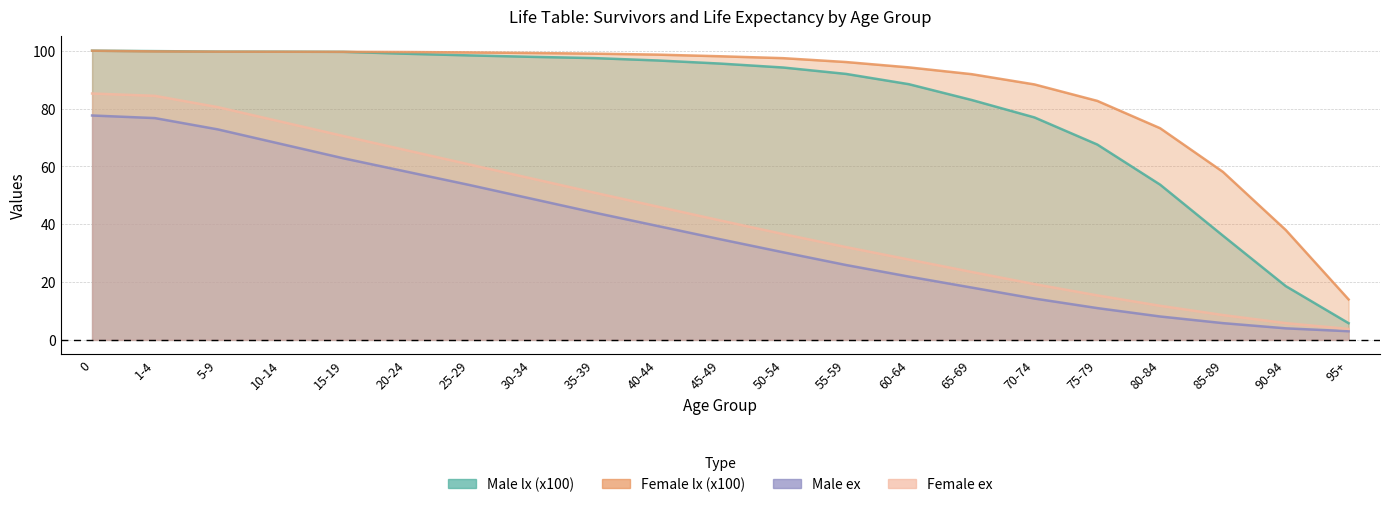

What is the label of the 10th point from the right?

50-54